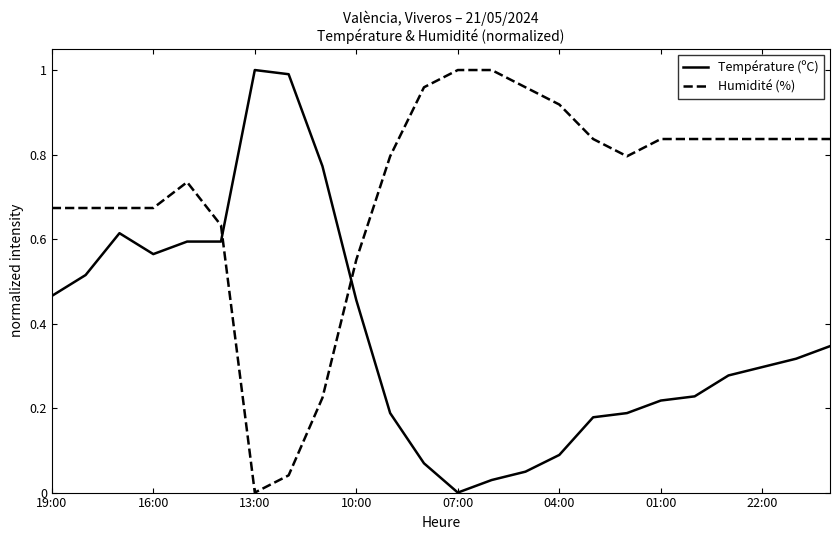

Which series has the largest total across all categories?

Humidité (%)